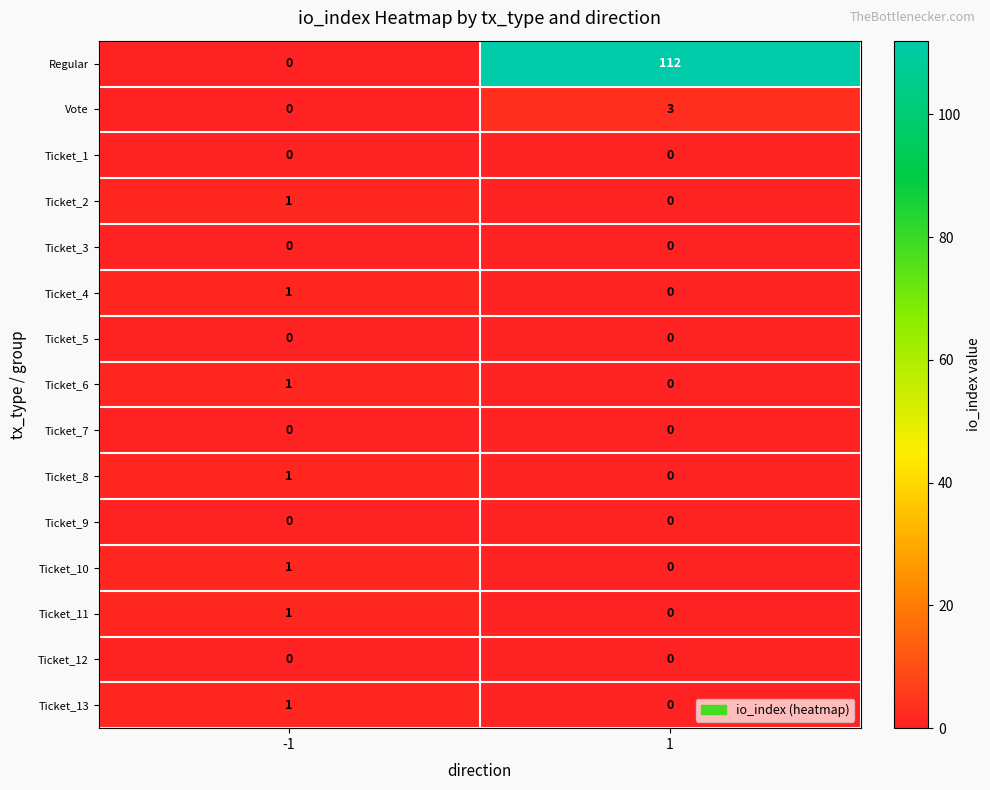

The Ticket_6 series shows 1 at -1. True or false?

True